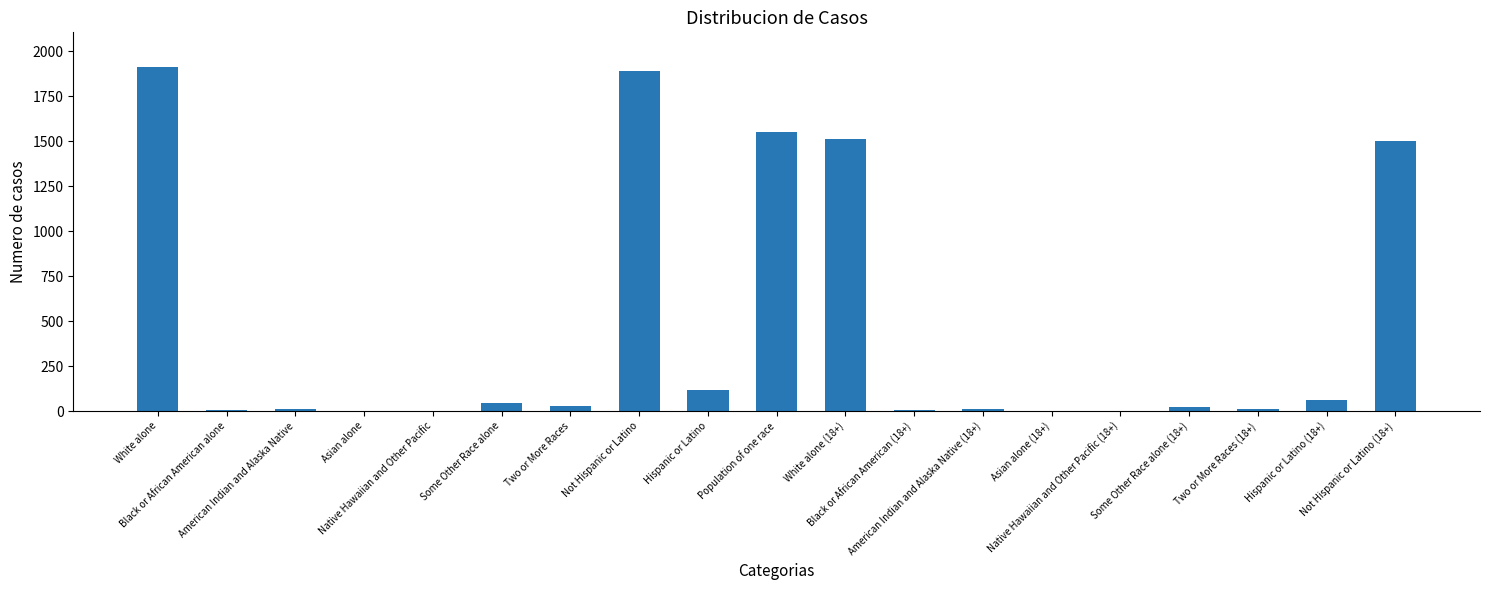

What is the change in value from Asian alone to Population of one race?

+1551